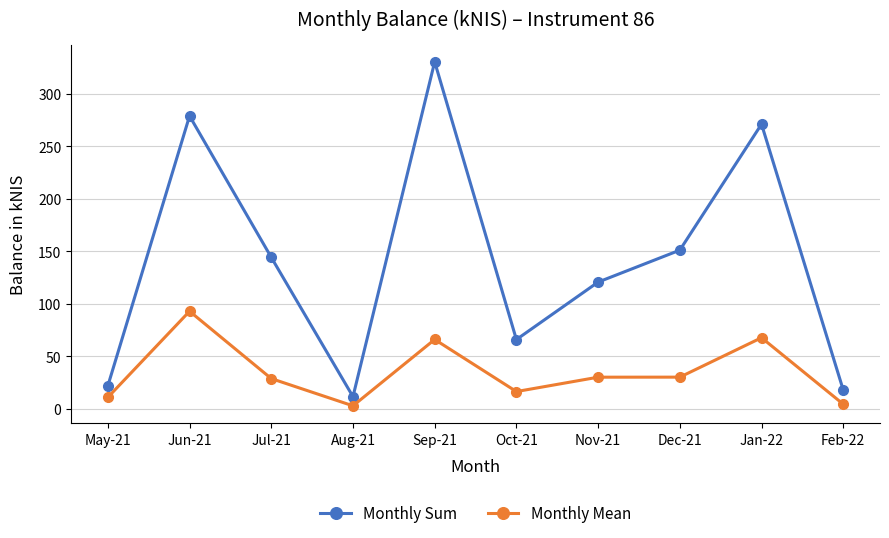

What is the label of the 6th point from the left?

Oct-21